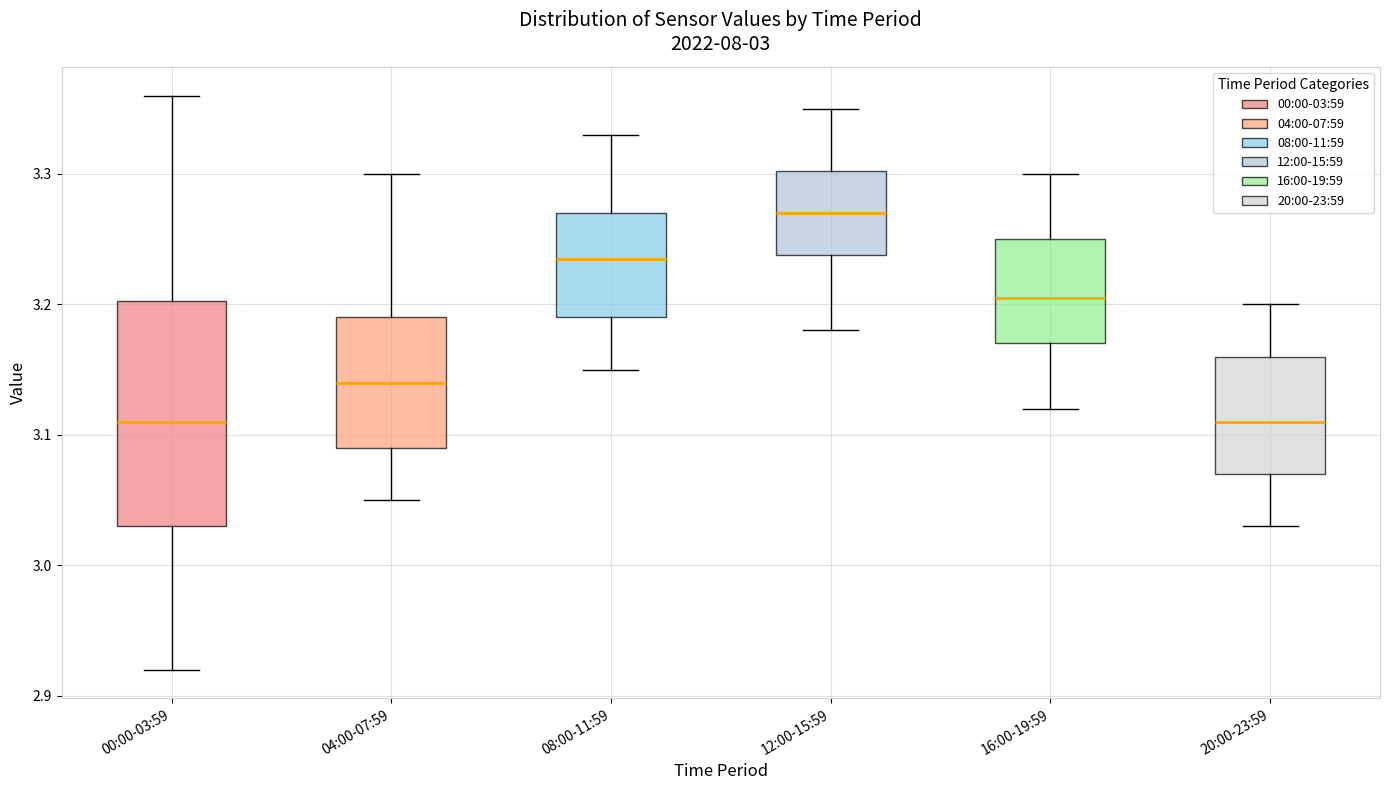

Reading left to right, transcribe this box plot: for each box, give where its median line is, the range the box spans, and where its two whiskers end, as read against the y-axis. The values are not printed on the chart, so give them approximately, as read against the axis.

00:00-03:59: median 3.11, box 3.03 to 3.20, whiskers 2.92 to 3.36
04:00-07:59: median 3.14, box 3.09 to 3.19, whiskers 3.05 to 3.30
08:00-11:59: median 3.24, box 3.19 to 3.27, whiskers 3.15 to 3.33
12:00-15:59: median 3.27, box 3.24 to 3.30, whiskers 3.18 to 3.35
16:00-19:59: median 3.21, box 3.17 to 3.25, whiskers 3.12 to 3.30
20:00-23:59: median 3.11, box 3.07 to 3.16, whiskers 3.03 to 3.20